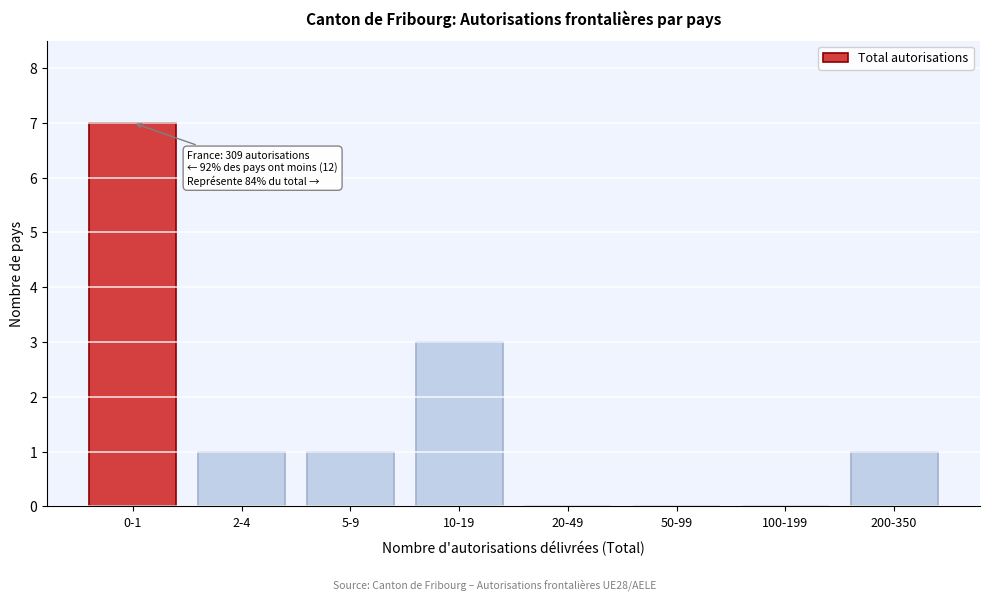

Reading left to right, what are all the values shown in this chart?

0-1=7	2-4=1	5-9=1	10-19=3	20-49=0	50-99=0	100-199=0	200-350=1